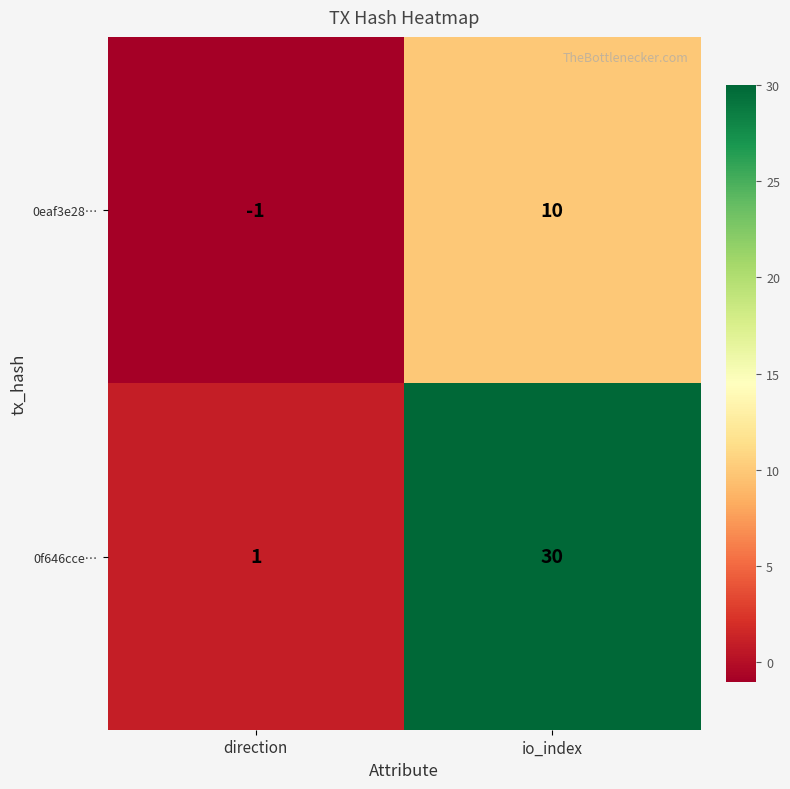

How many categories are shown in the chart?

2